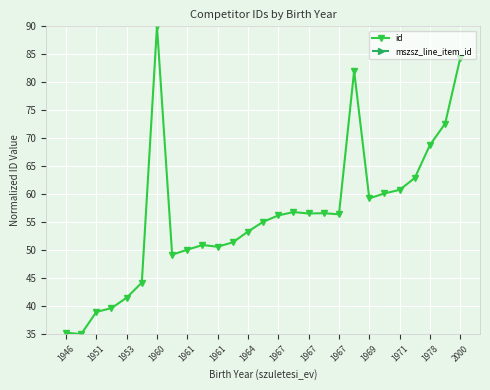

How many data points in id are less than 56?

13